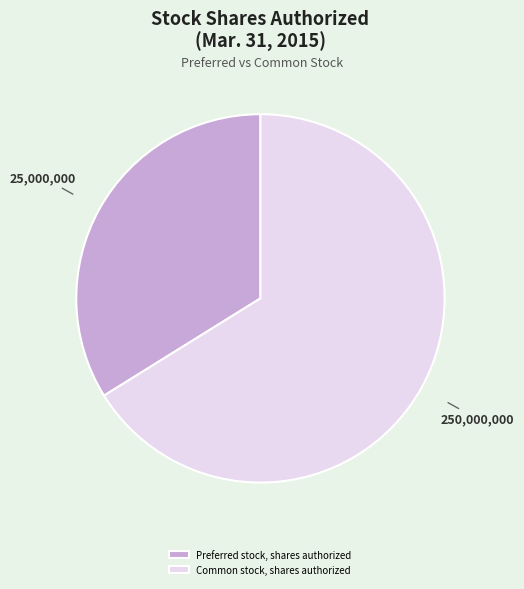

Which category has the smallest portion of the pie?

Preferred stock, shares authorized